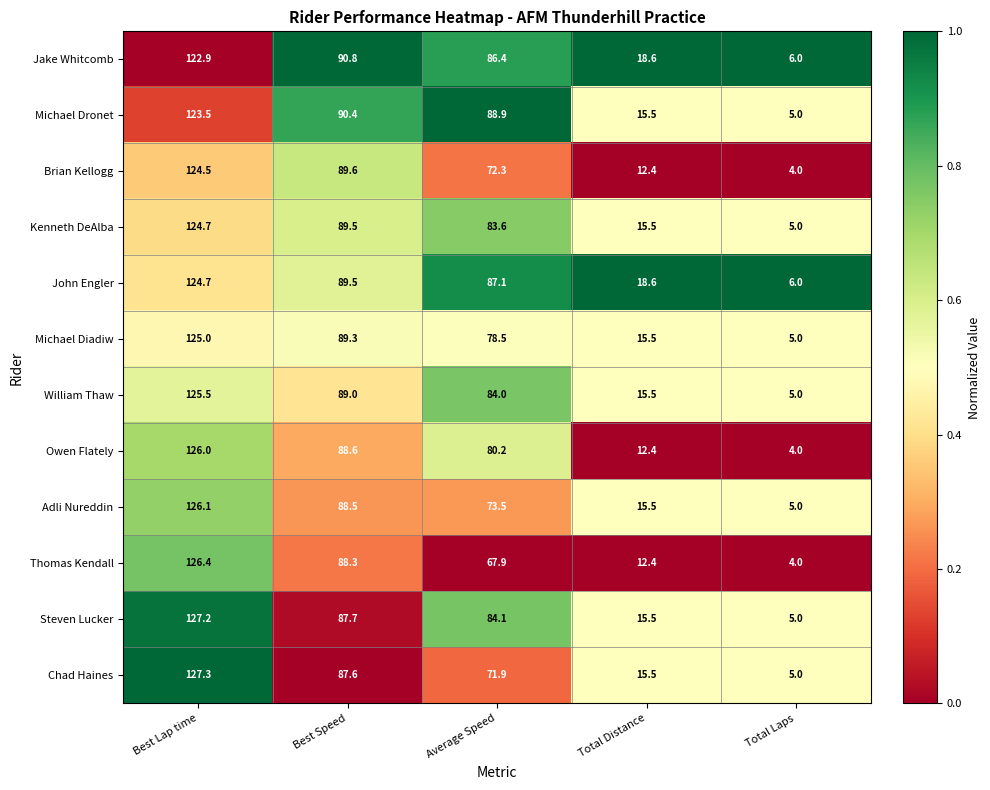

At how many categories does at least one series exceed 64?

3